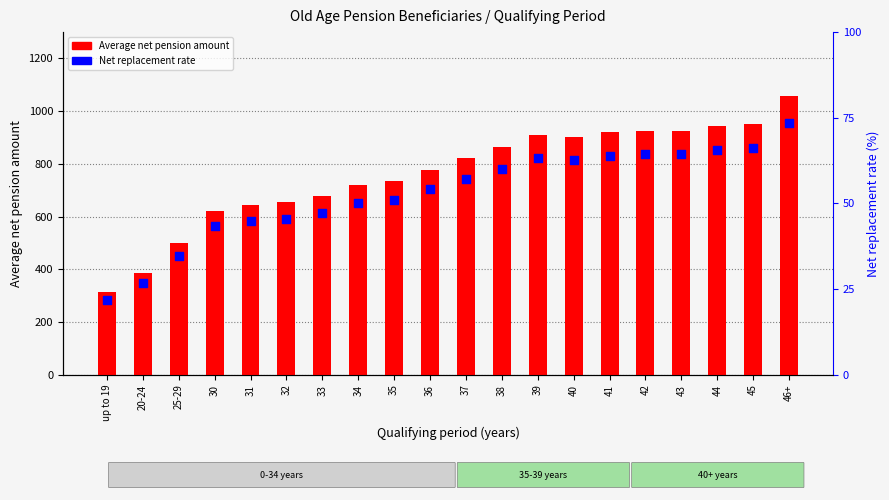

Which series reaches the minimum Y coordinate?

Net replacement rate